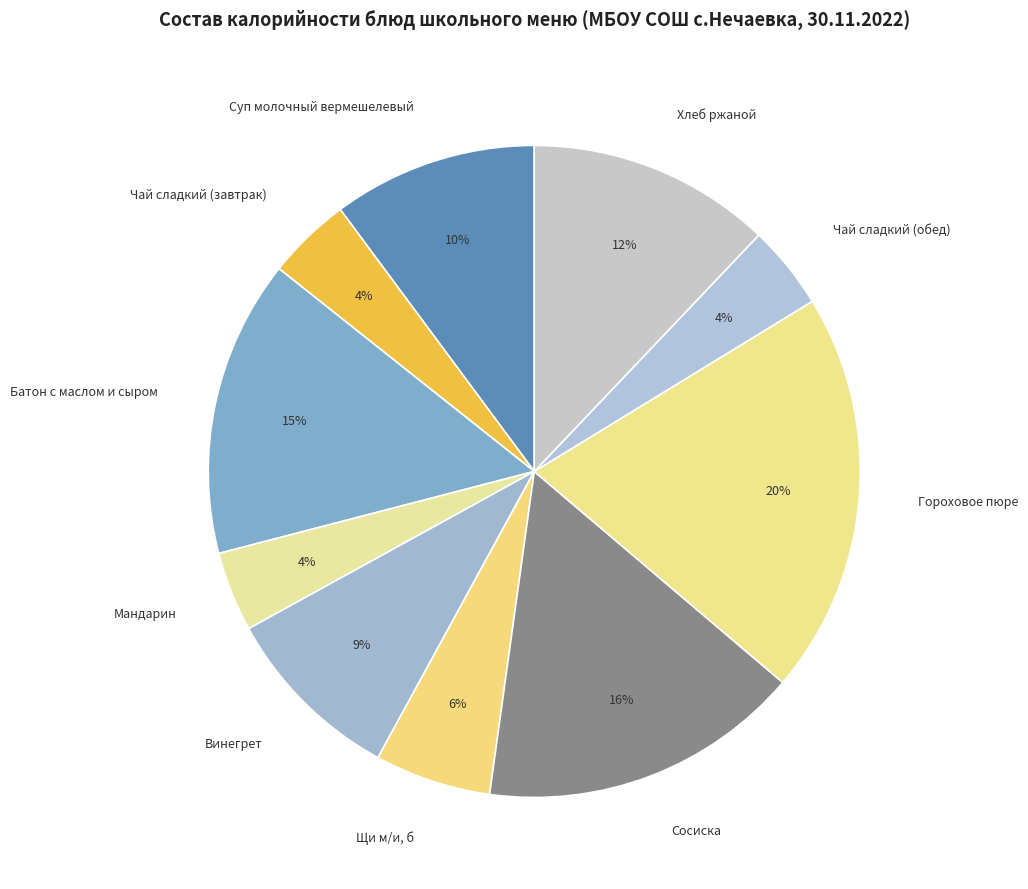

What is the largest slice in the pie chart?

Гороховое пюре